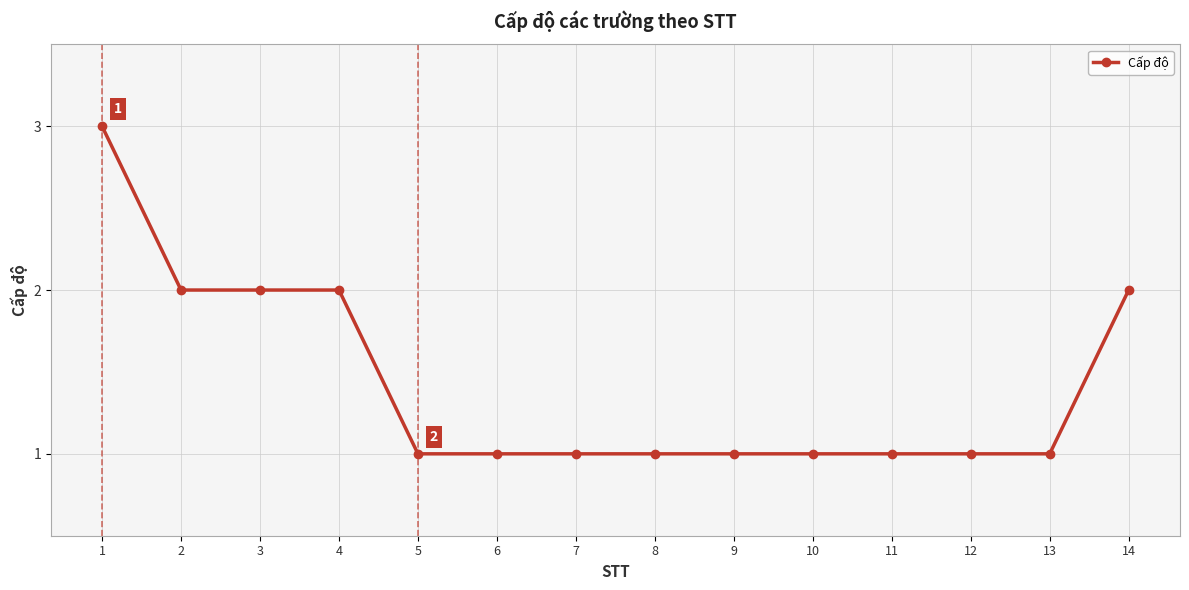

How many data points does each series have?

14